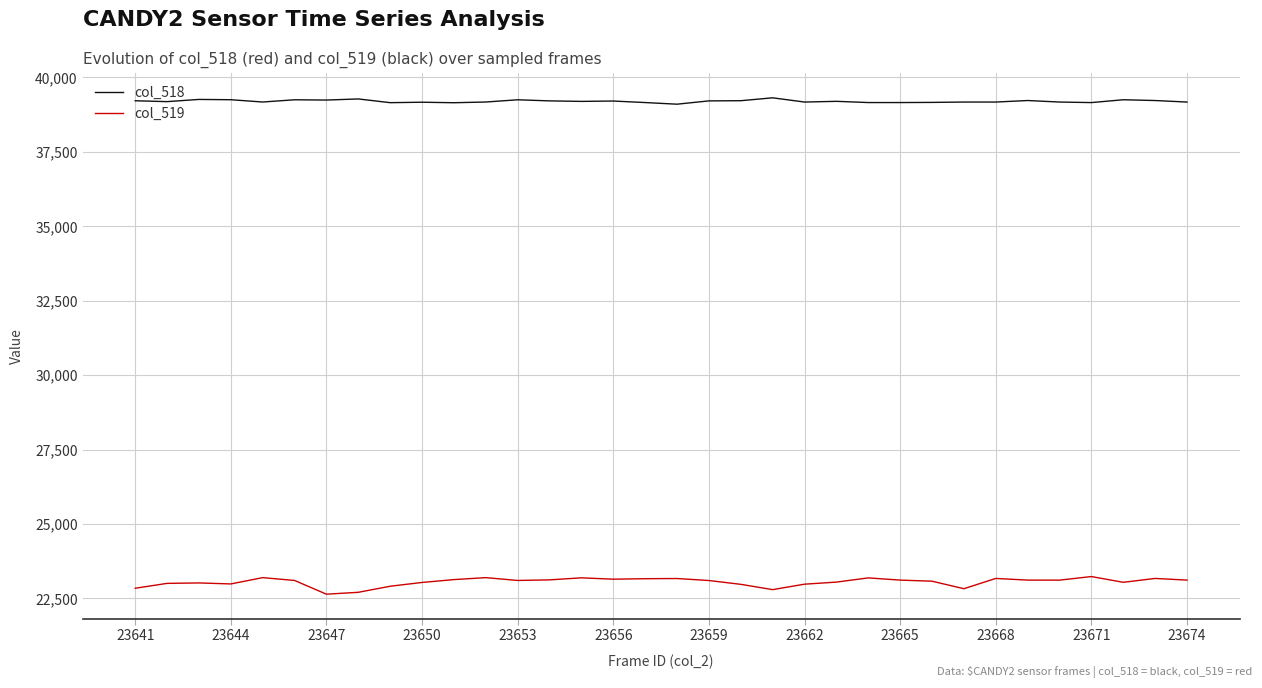

Which series has the largest total across all categories?

col_518